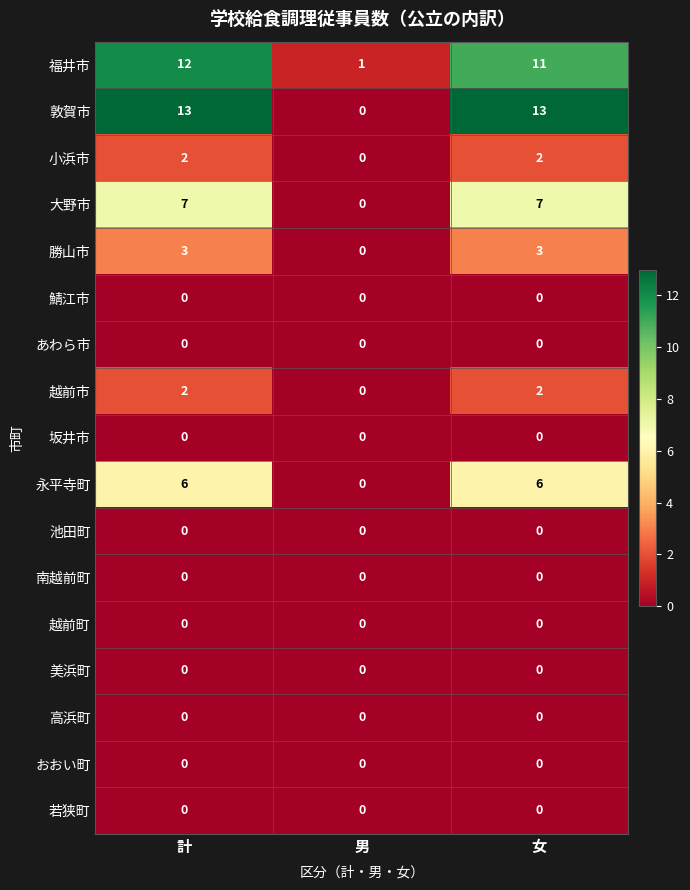

At which category is the sum across all series the highest?

計